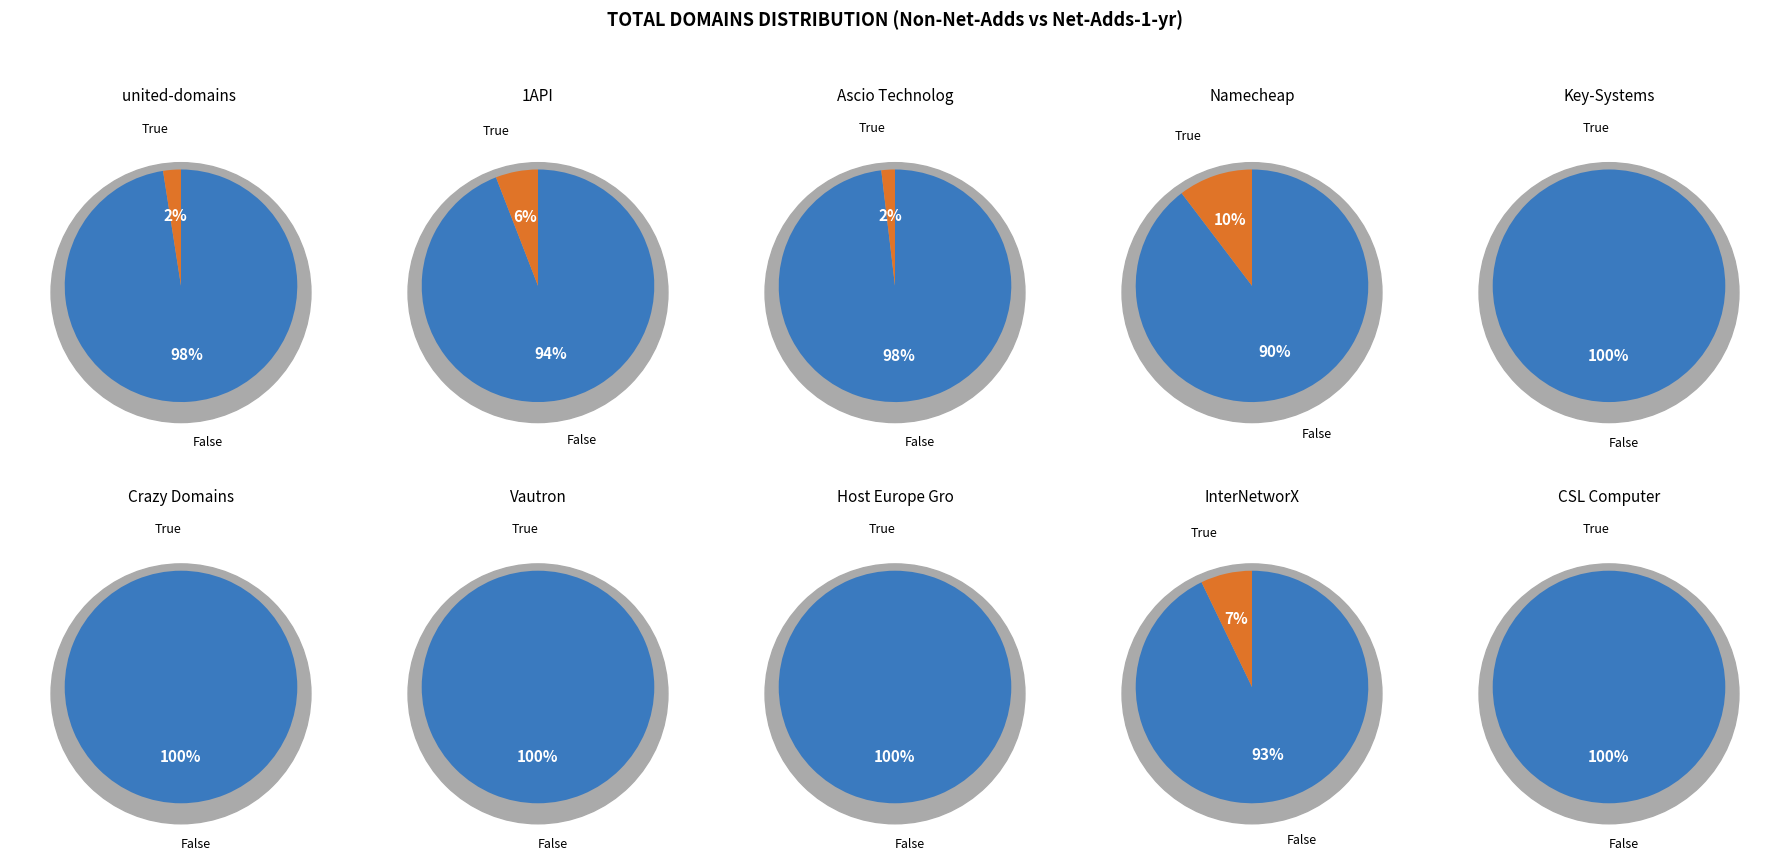

Between Crazy Domains and united-domains AG, which is larger?

united-domains AG